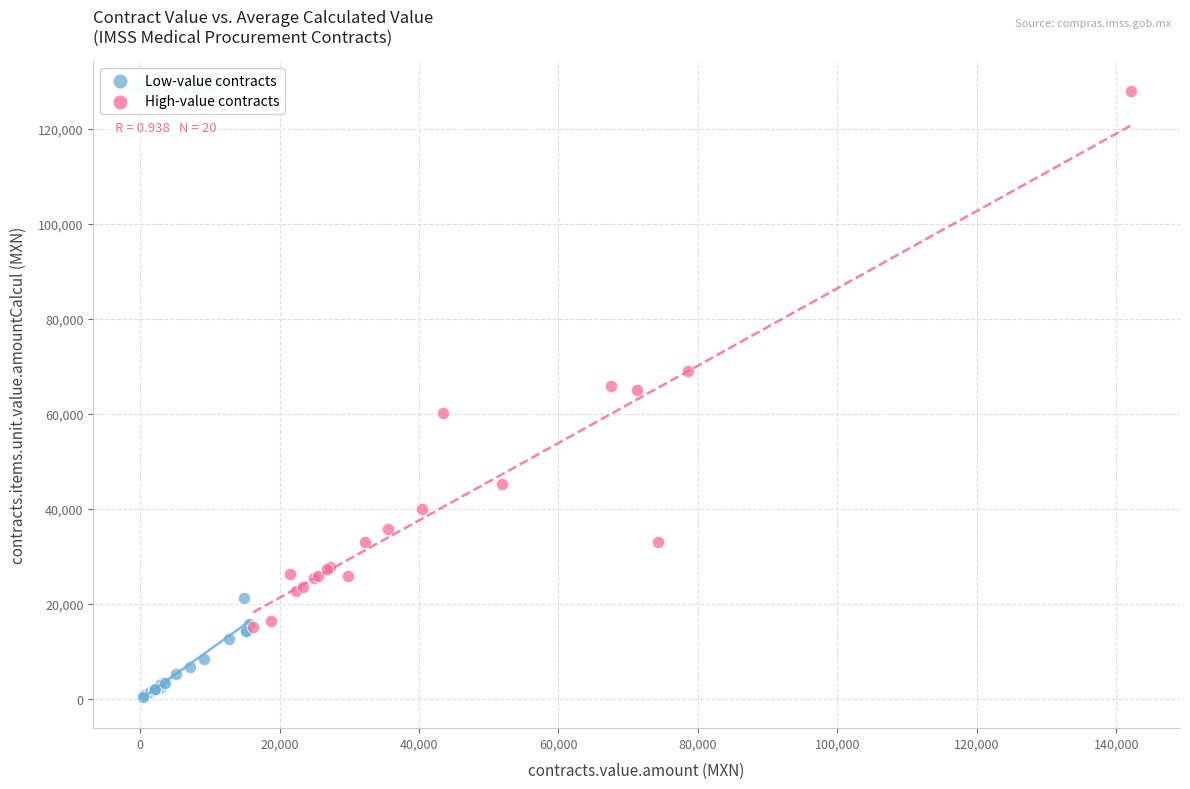

Which series reaches the minimum Y coordinate?

Low-value contracts